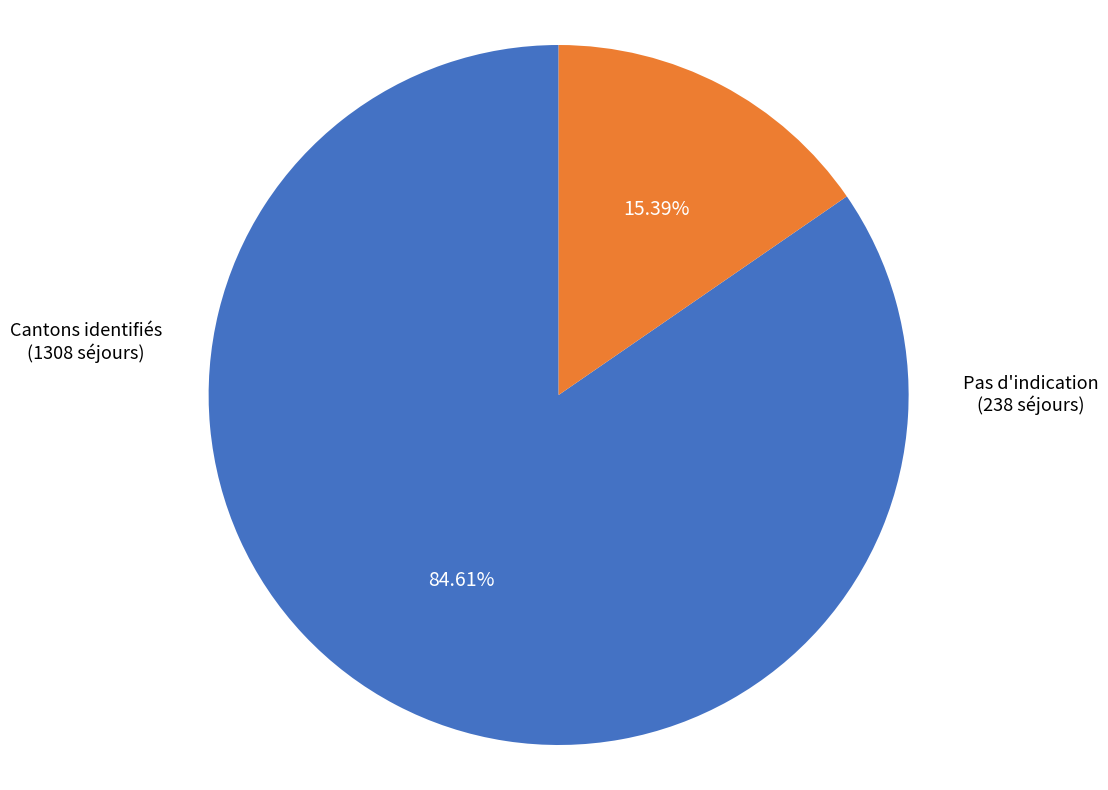

Is there a majority slice in this chart?

Yes